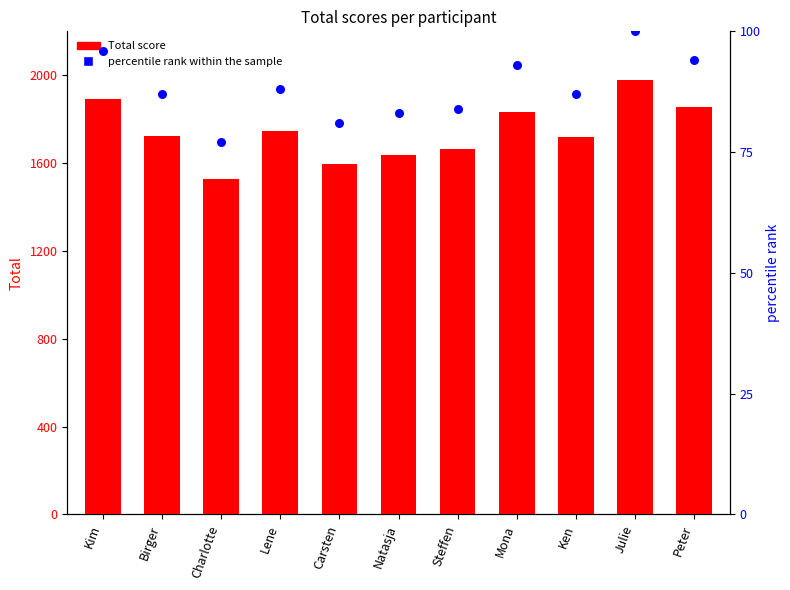

At which category is the sum across all series the highest?

Julie